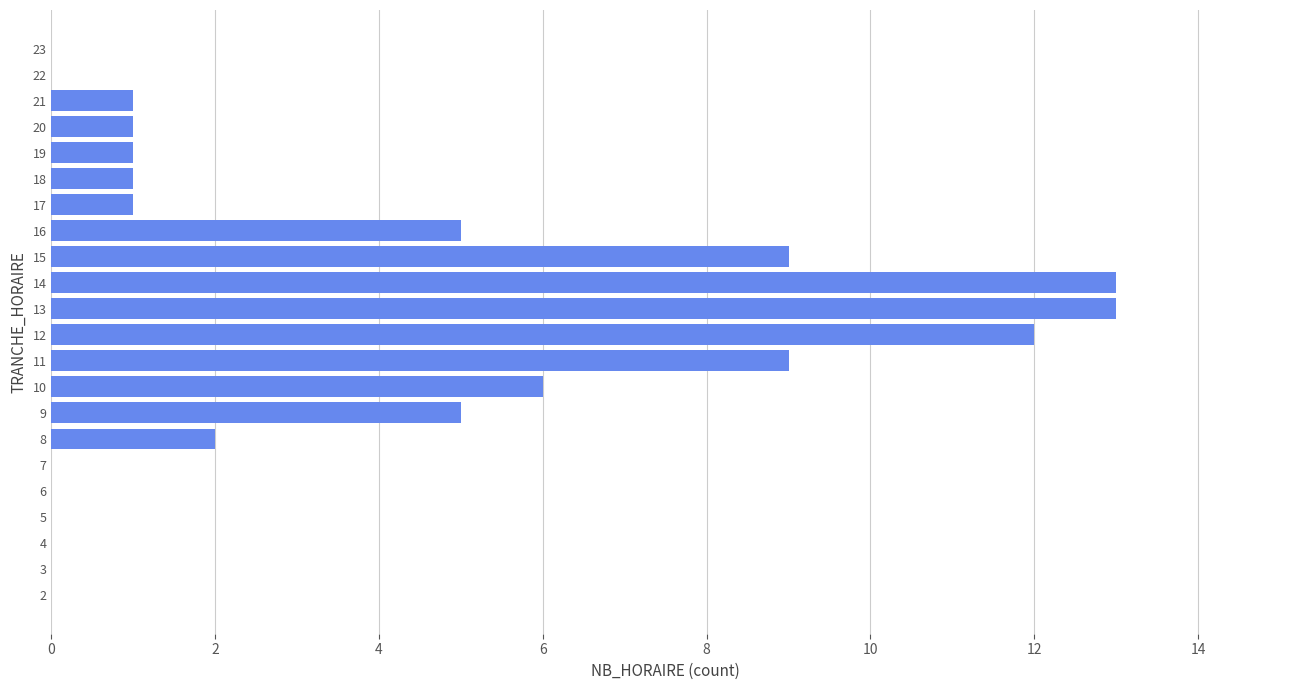

Count the number of categories in the chart.

22